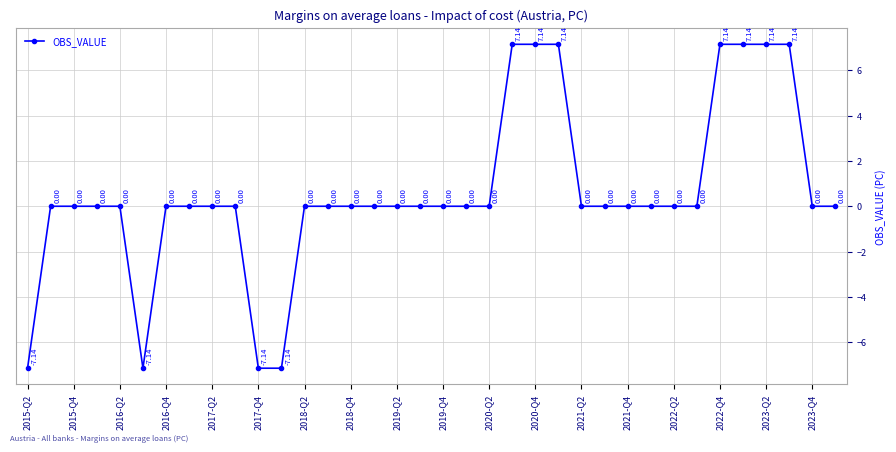

How many values are below zero?

4